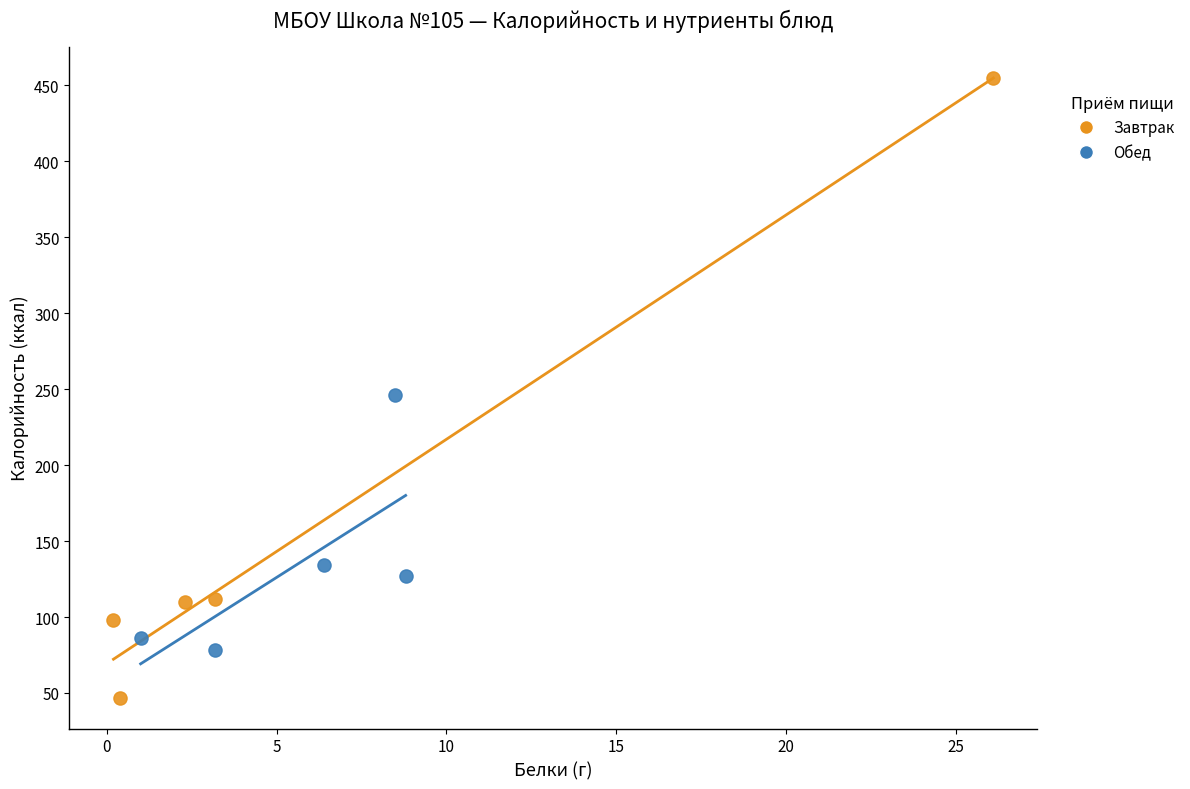

Which series contains the lowest Y value?

Завтрак